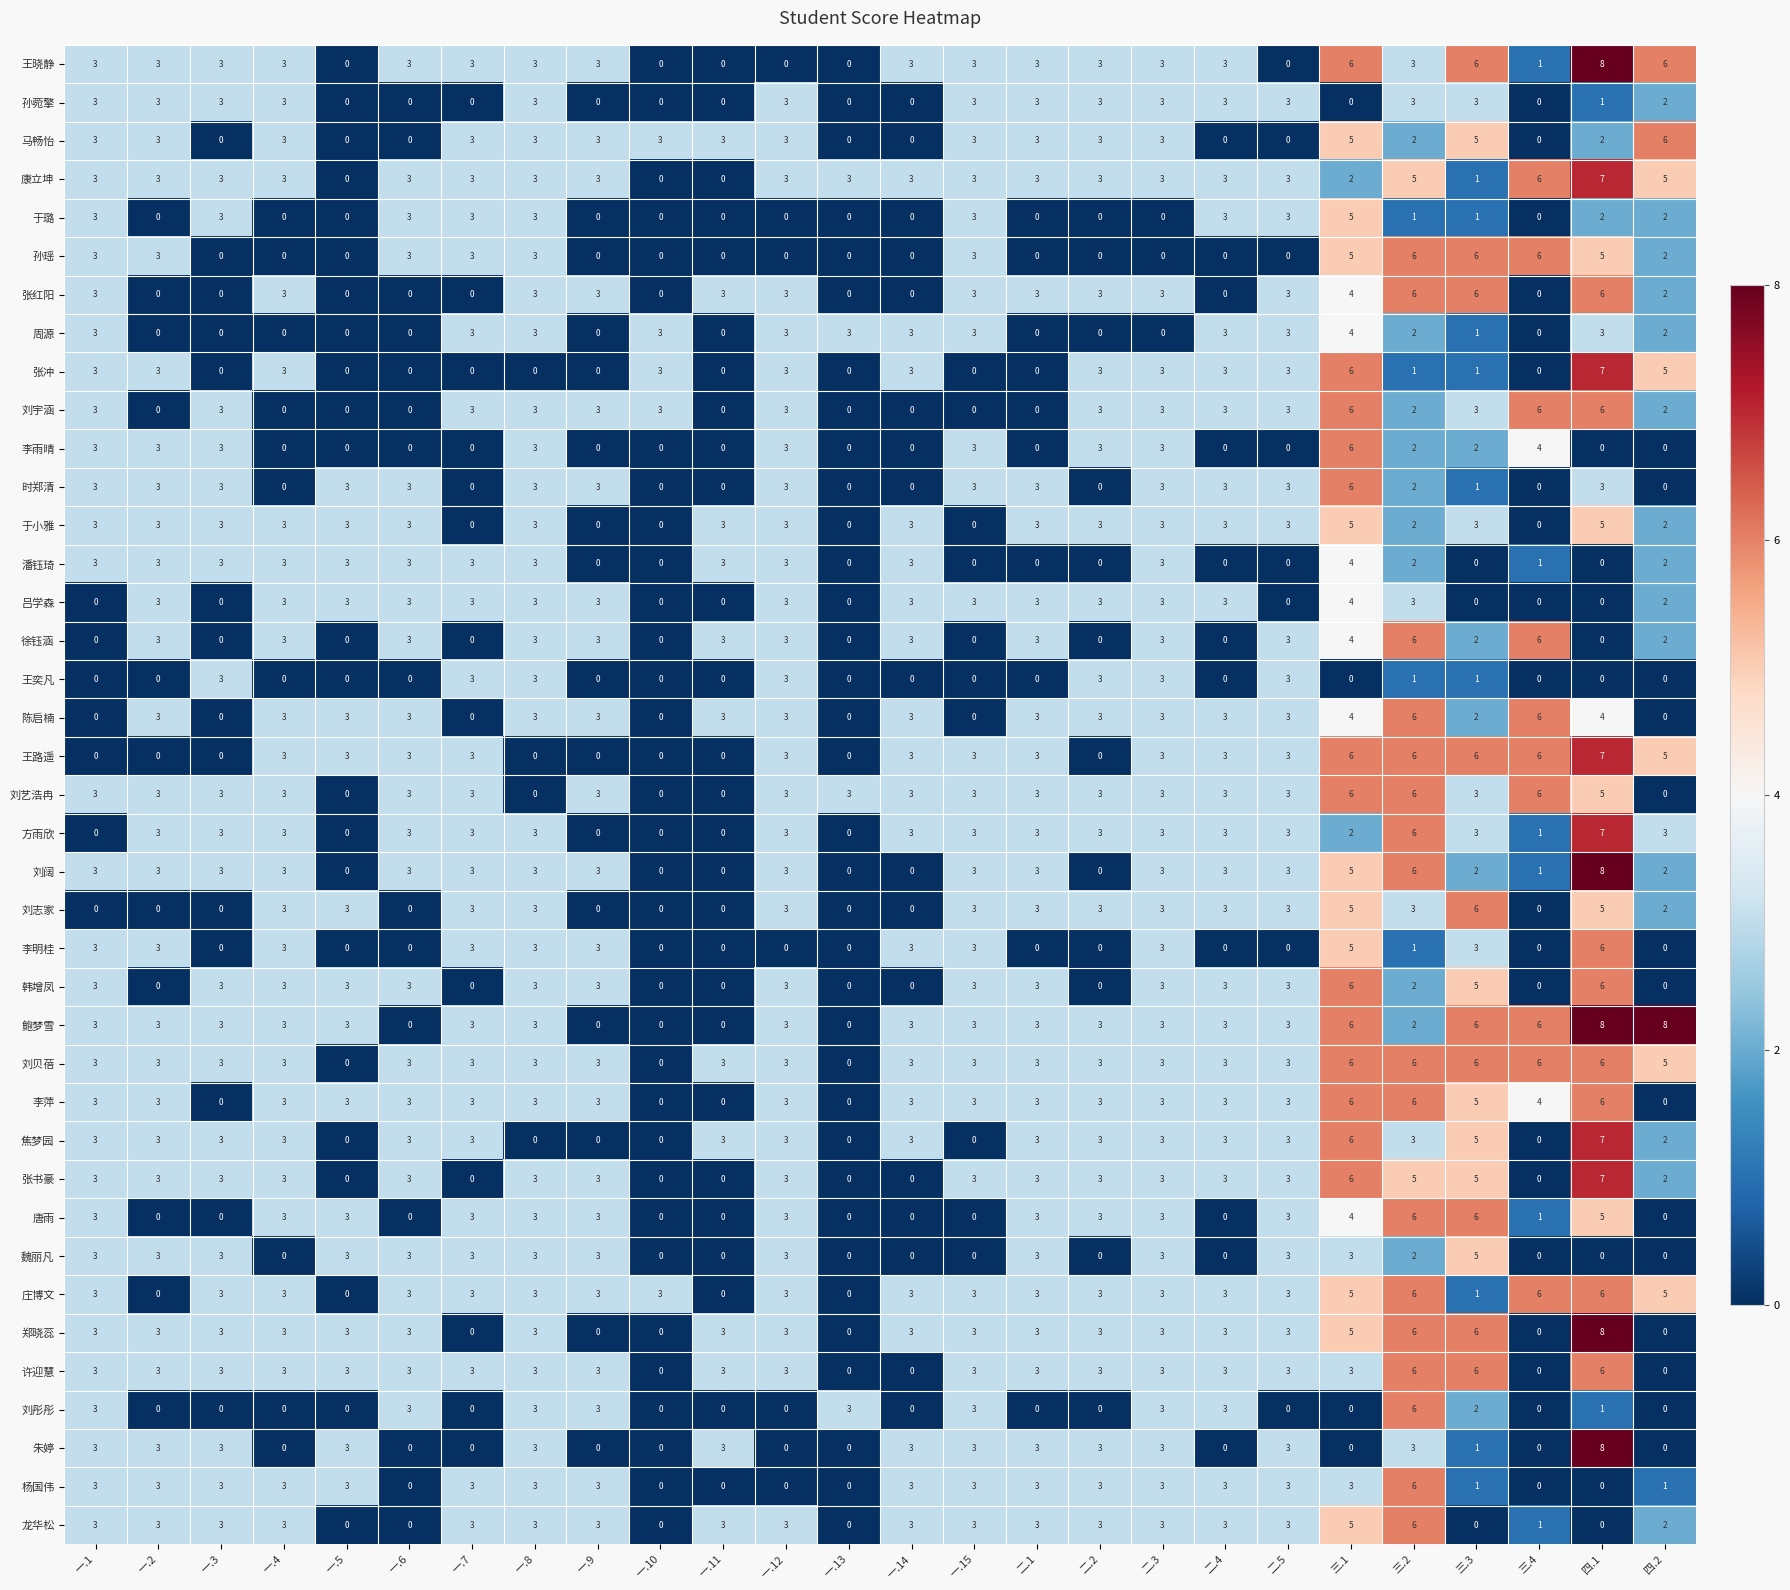

What is the greatest value displayed?

8